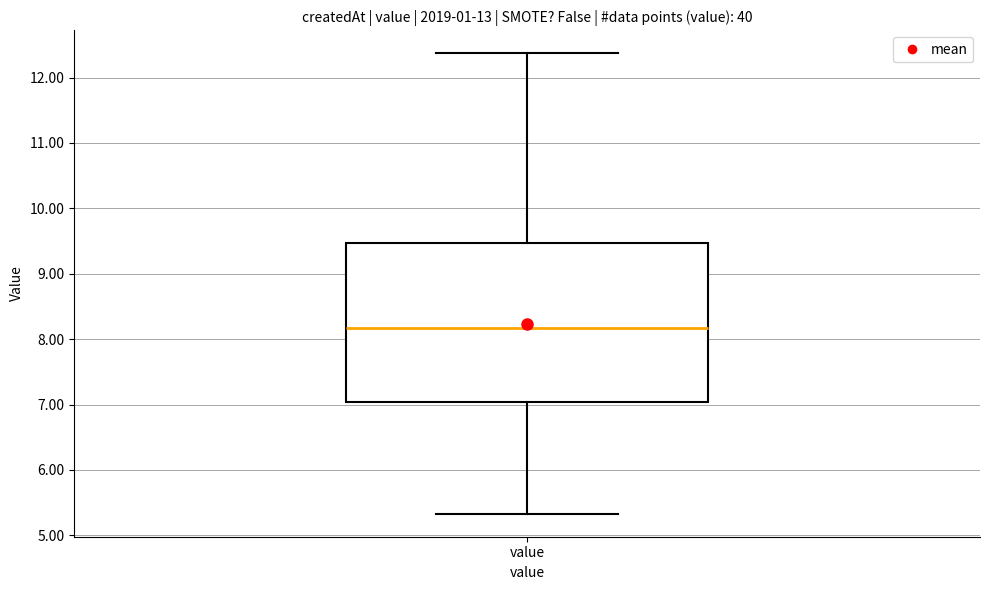

Read this box plot against the y-axis: the position of the median line, the range covered by the box, and the ends of both whiskers. The values are not printed on the chart, so give them approximately, as read against the axis.

median 8.2, box 7.0 to 9.5, whiskers 5.3 to 12.4